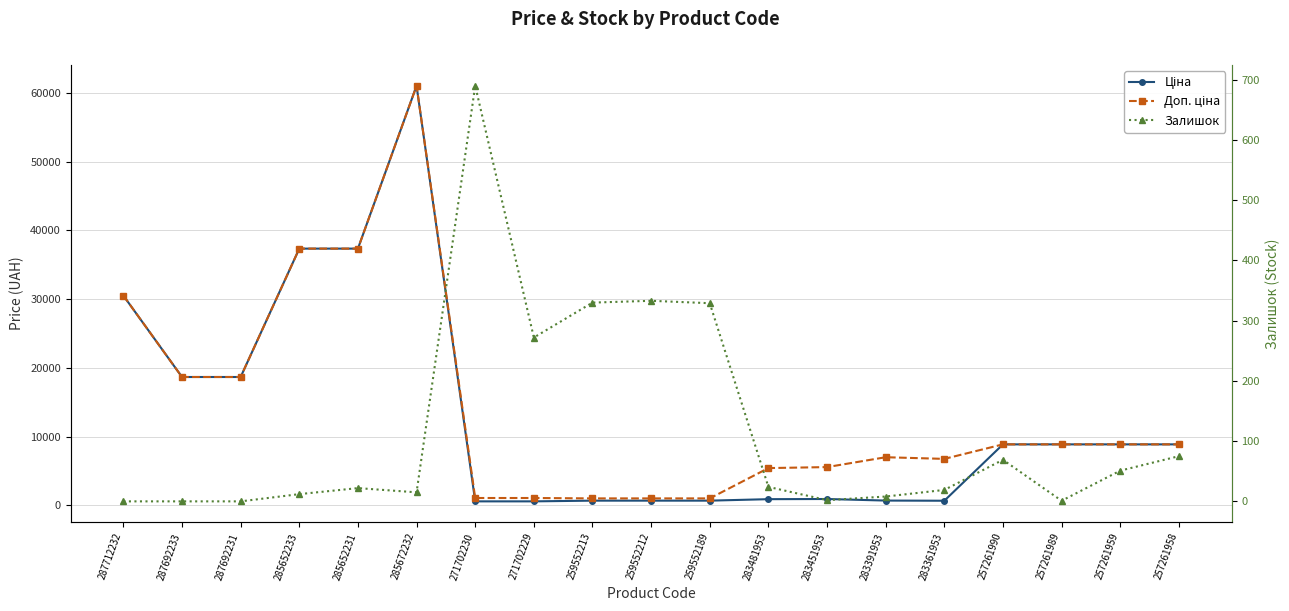

What is the sum of all Ціна values?

245513.1